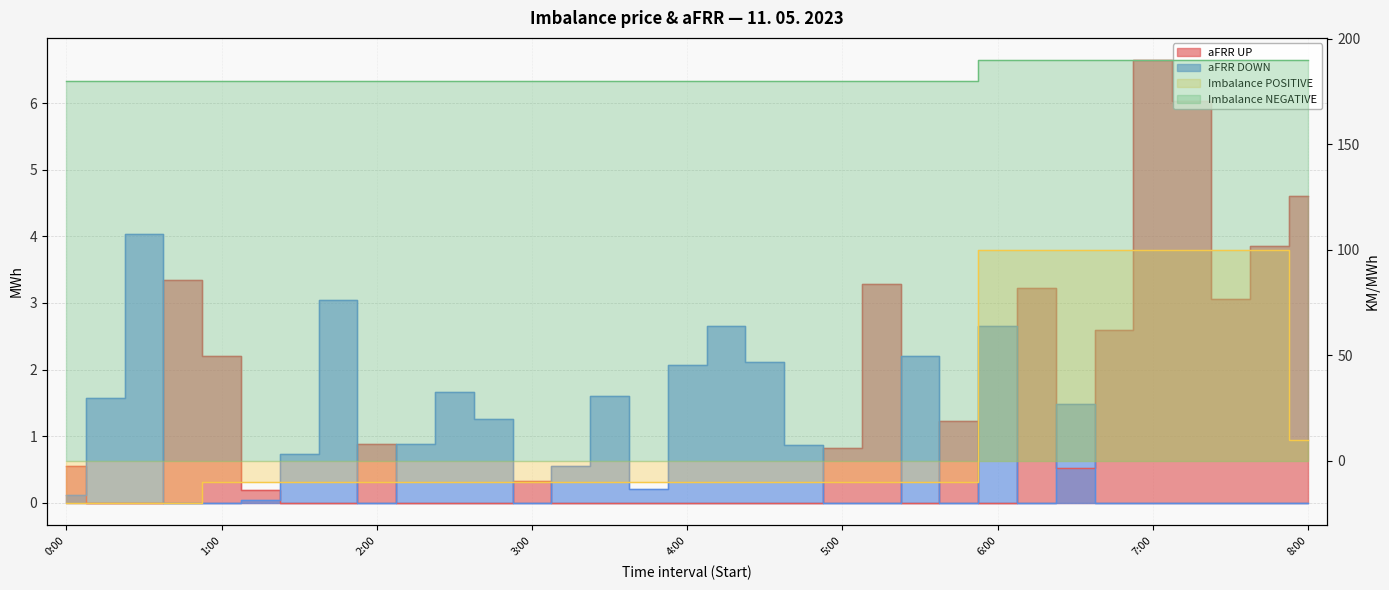

What is the average value of the Imbalance NEGATIVE series?

182.7